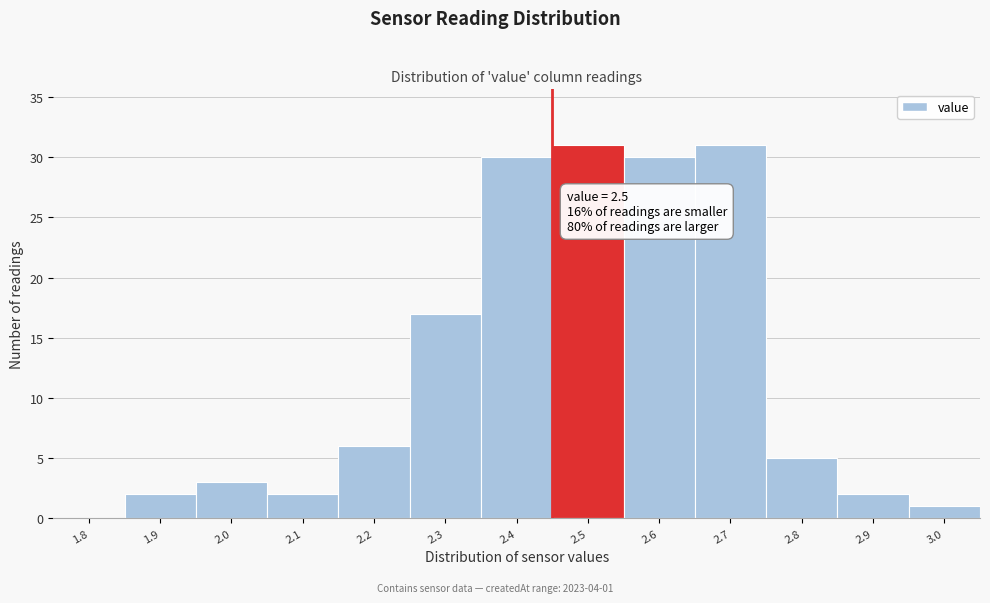

Reading left to right, transcribe all the data shown in this chart.

1.8=0	1.9=2	2.0=3	2.1=2	2.2=6	2.3=17	2.4=30	2.5=31	2.6=30	2.7=31	2.8=5	2.9=2	3.0=1